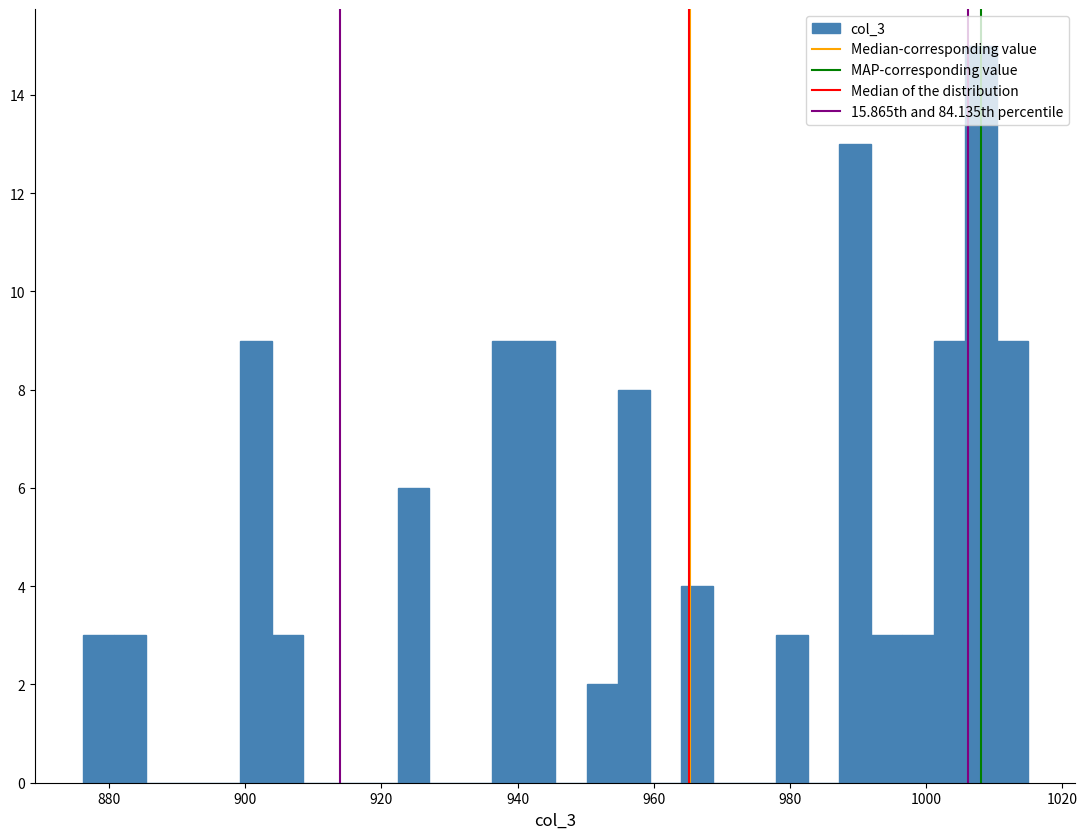

Read against the x-axis, roughly where is the centre of the tallest bar?

1008